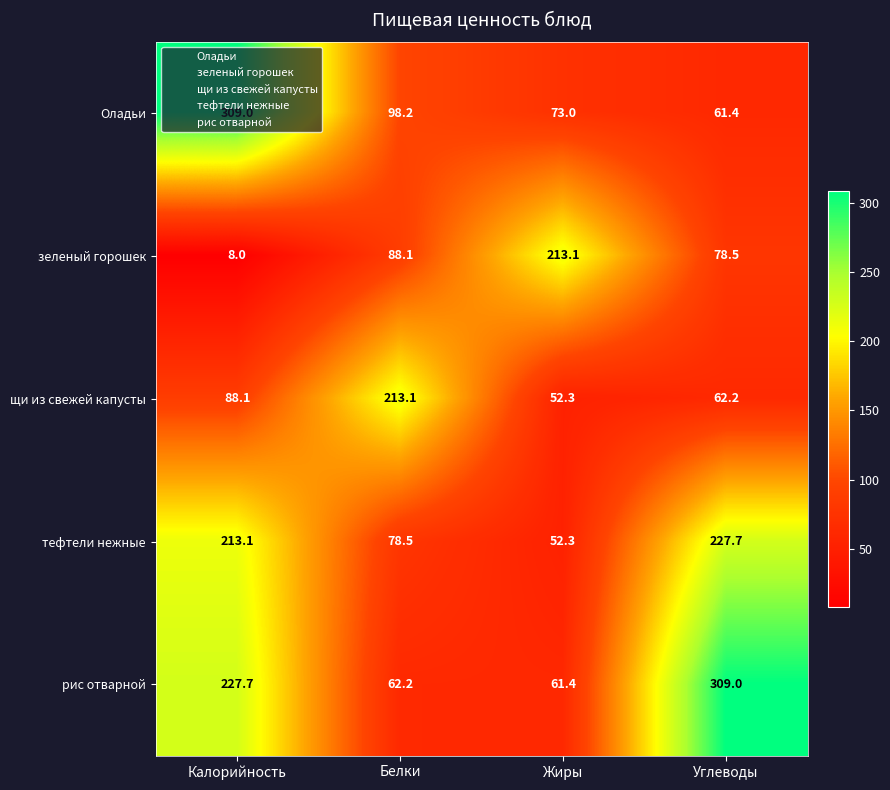

Rank the series at Калорийность from highest to lowest value.

Оладьи, рис отварной, тефтели нежные, щи из свежей капусты, зеленый горошек